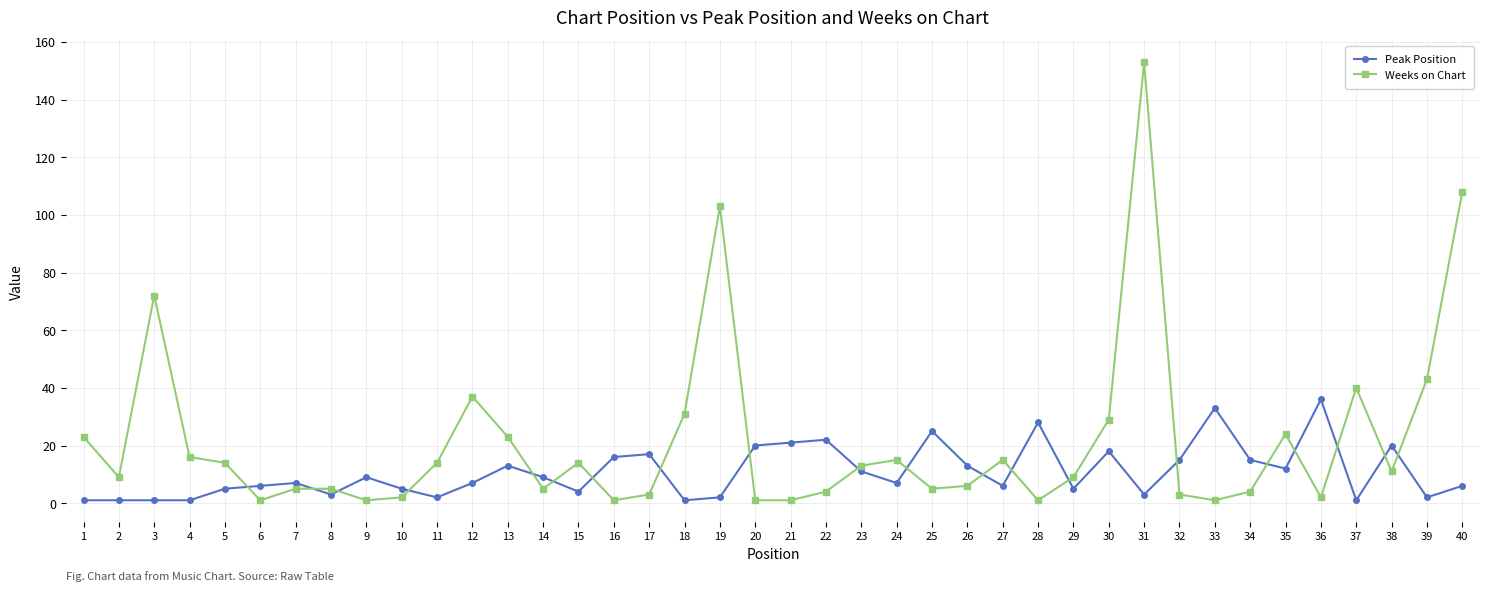

What is the sum of all Peak Position values?

429